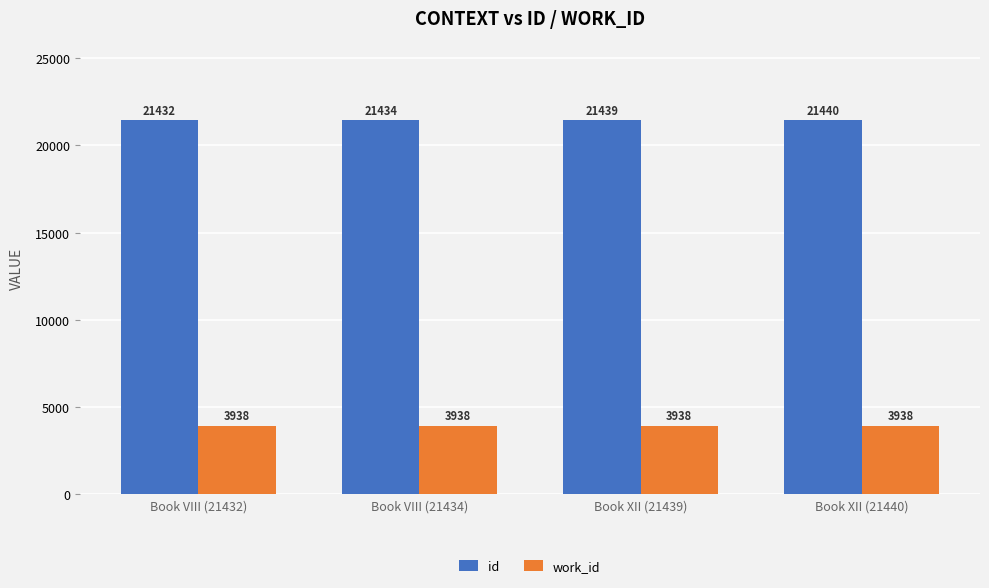

Reading left to right, extract all data points from this chart.

id: 21432	21434	21439	21440
work_id: 3938	3938	3938	3938